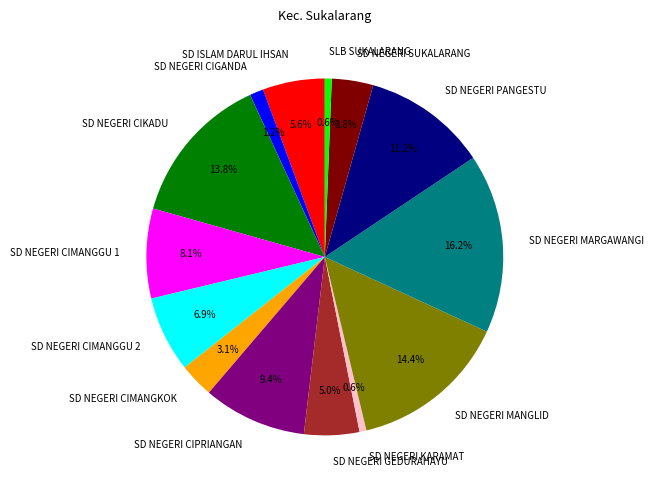

The SD NEGERI CIPRIANGAN slice represents 20% of the pie. True or false?

False